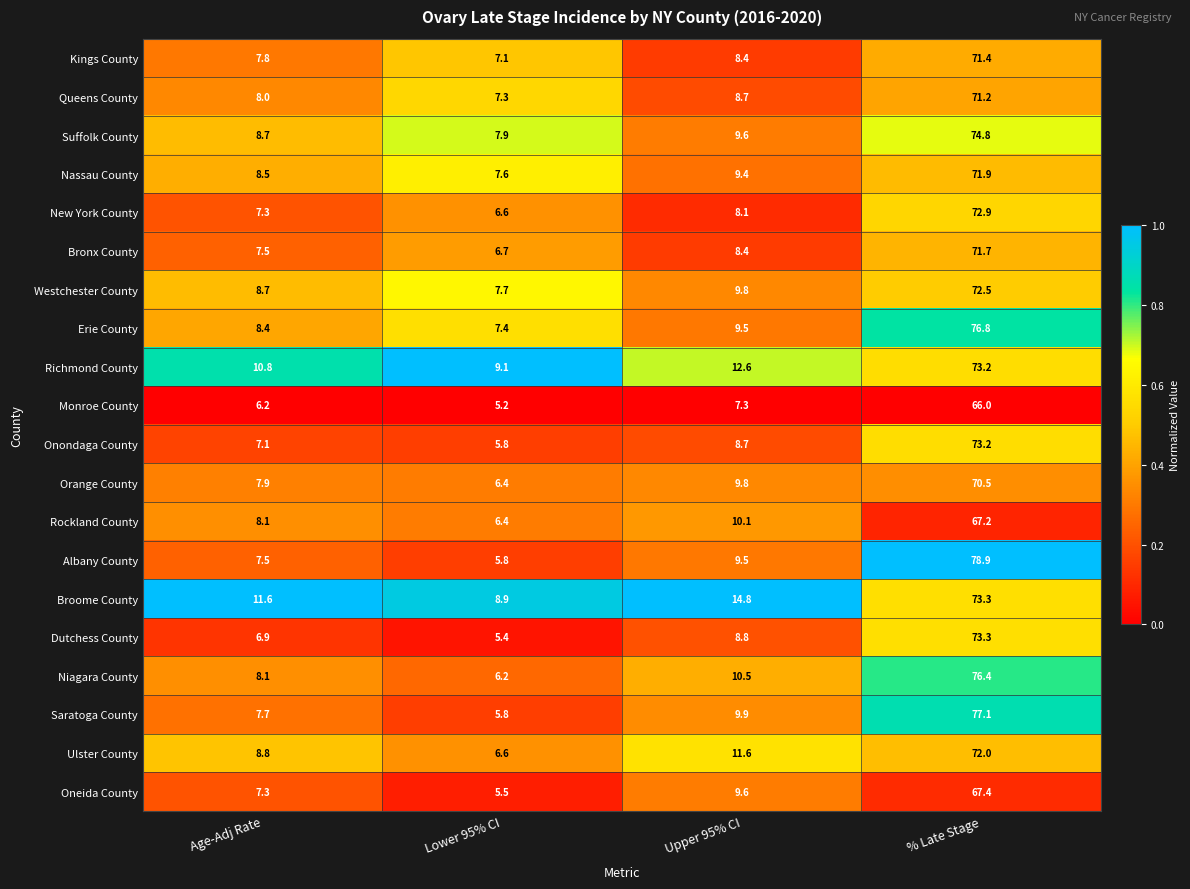

Where is Saratoga County nearest to the value 41?

Upper 95% CI